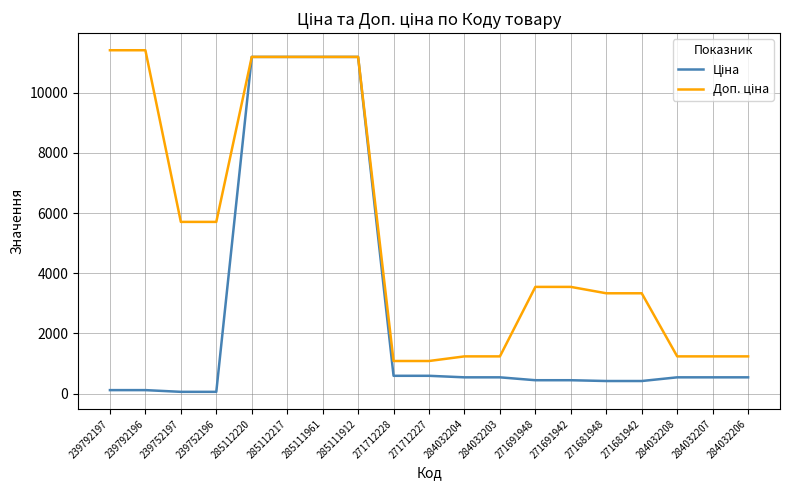

What is the total value across all series at 285112217?

22376.3